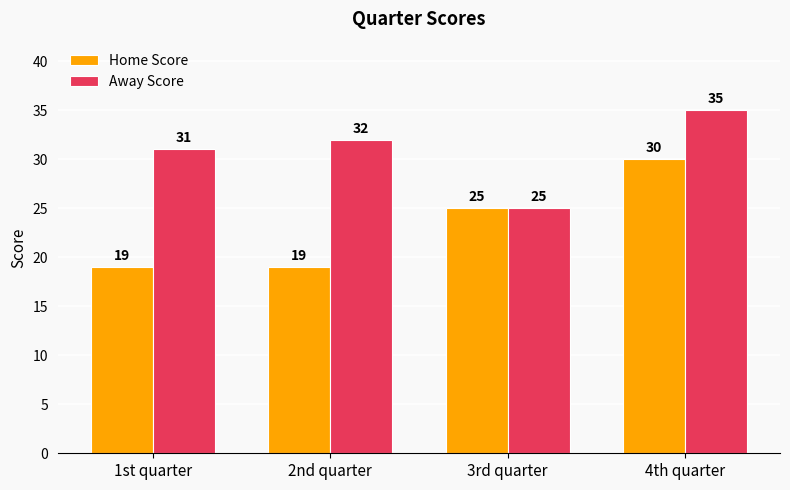

The value of Home Score at 1st quarter is 27. True or false?

False